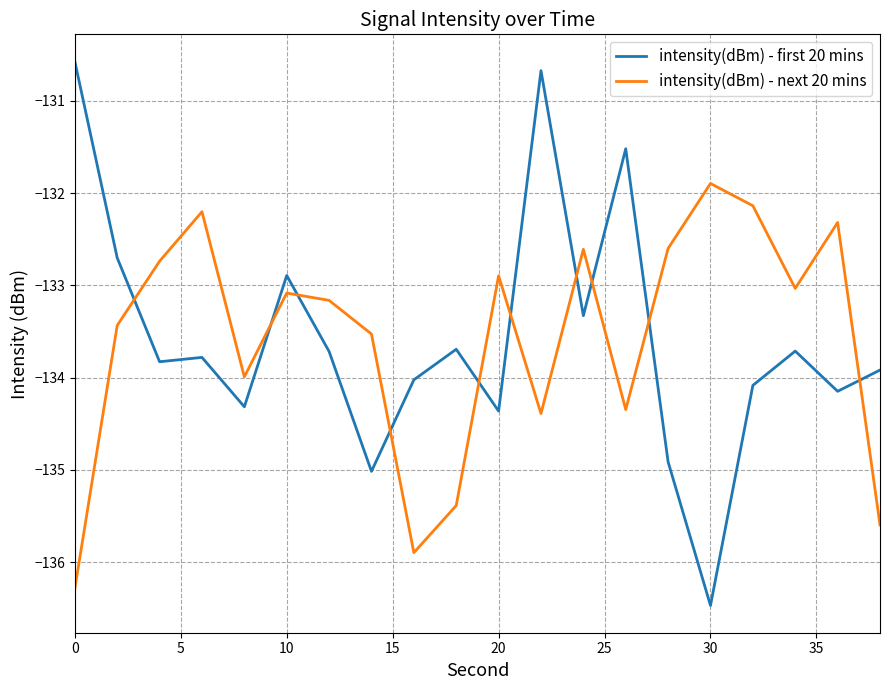

List the series in order of their peak value, lowest first.

intensity(dBm) - next 20 mins, intensity(dBm) - first 20 mins